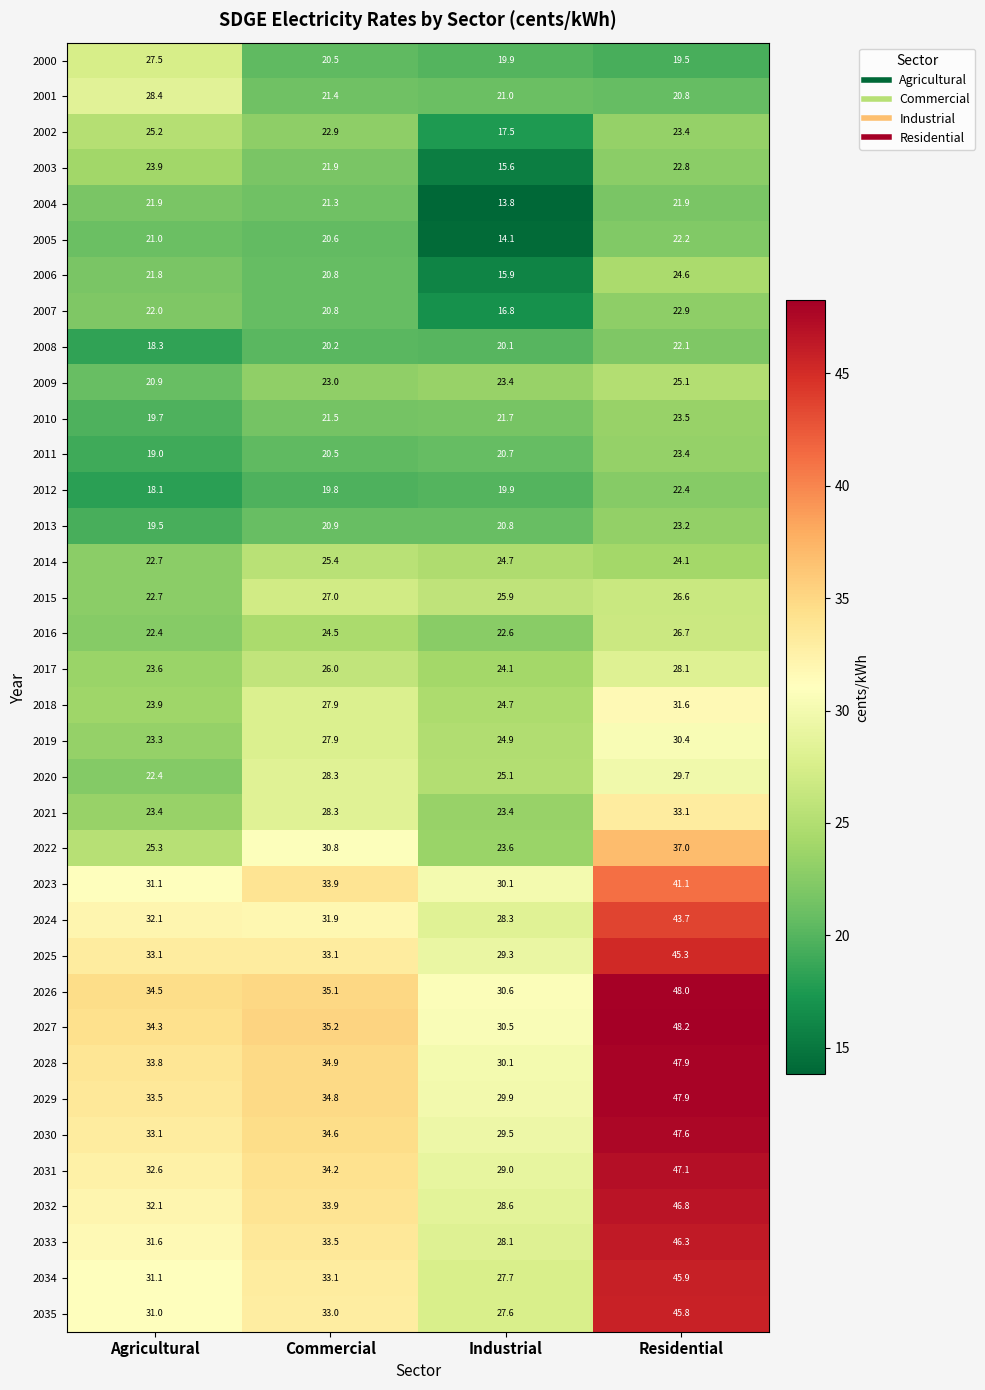

At which category is the sum across all series the highest?

Residential